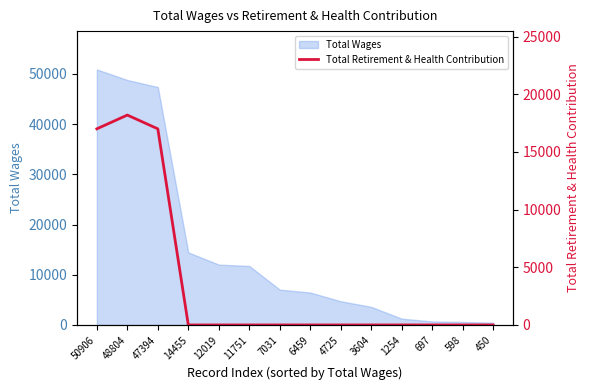

What is the difference between the maximum and minimum values?

18194